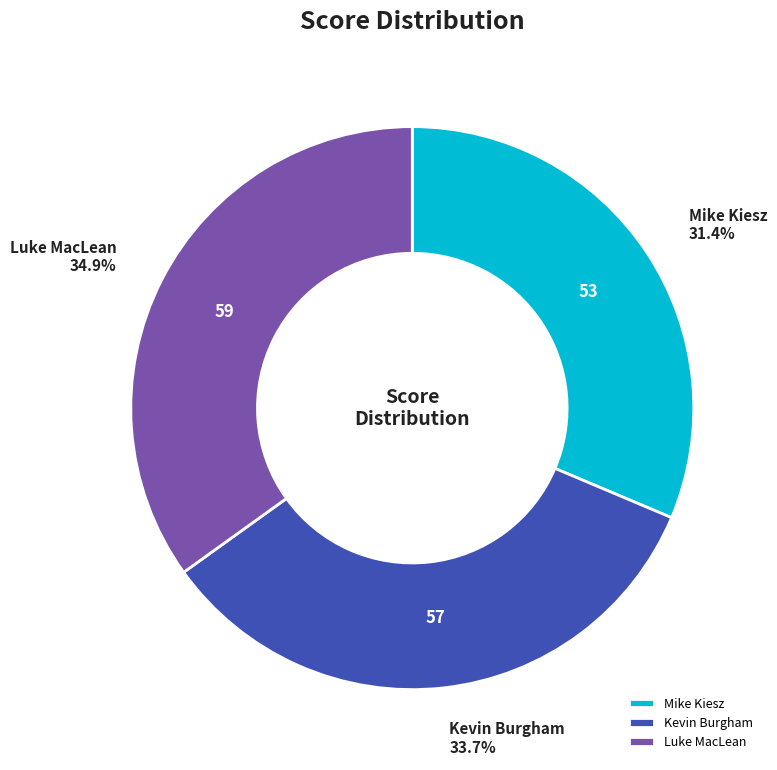

Which has a higher value, Luke MacLean or Kevin Burgham?

Luke MacLean